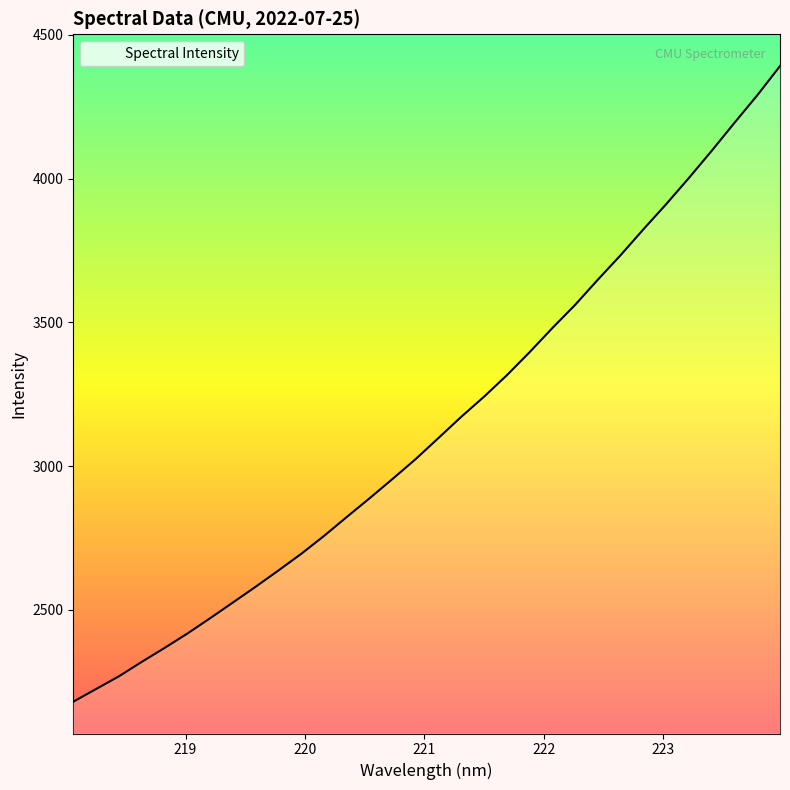

What is the minimum value shown in the chart?

2180.5